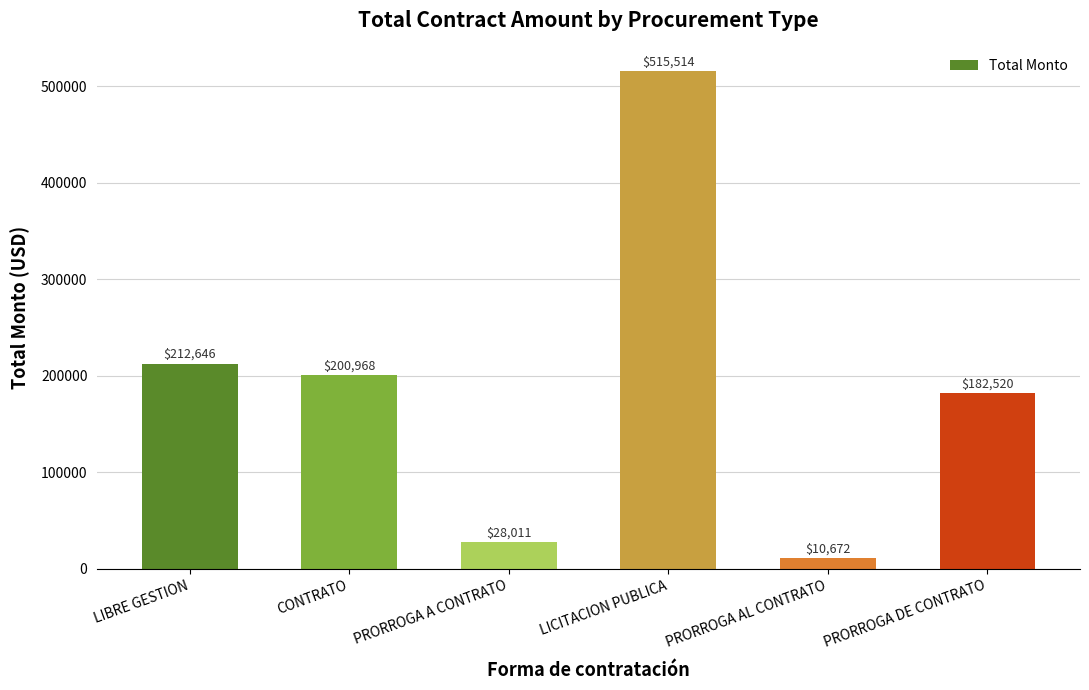

What is the sum of the values at LIBRE GESTION and PRORROGA AL CONTRATO?

223317.4